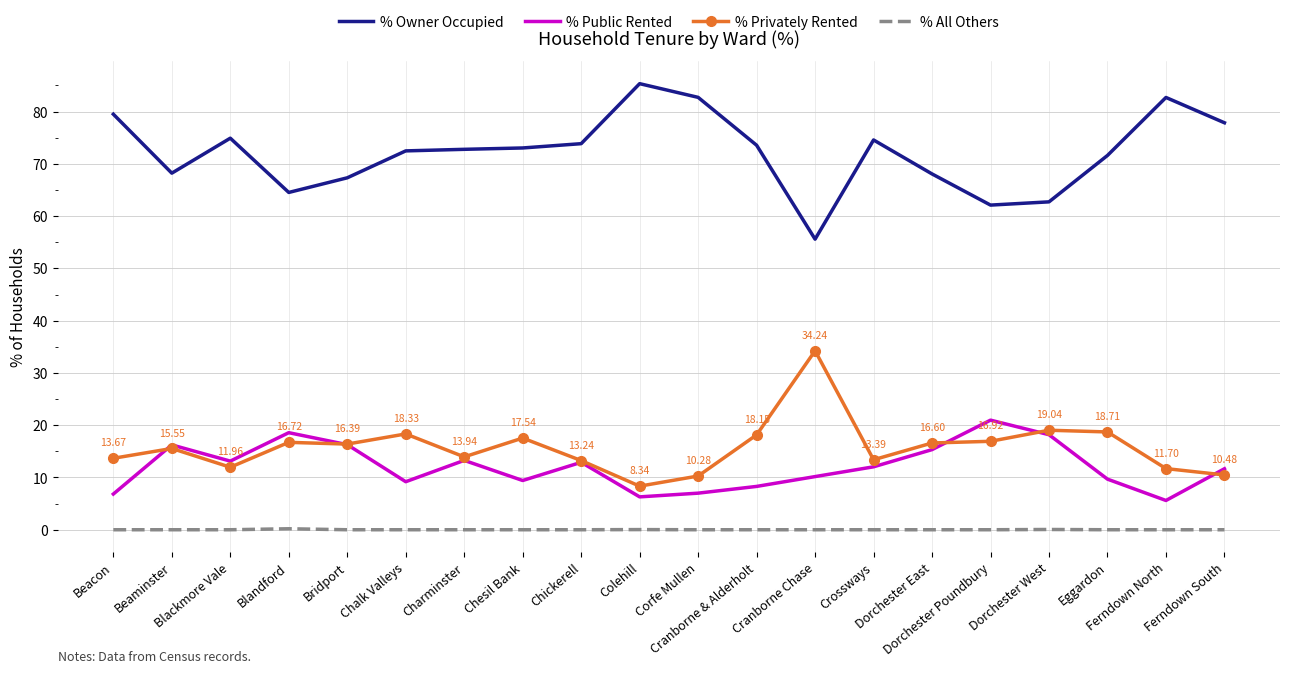

What is the sum of all % Public Rented values?

241.0